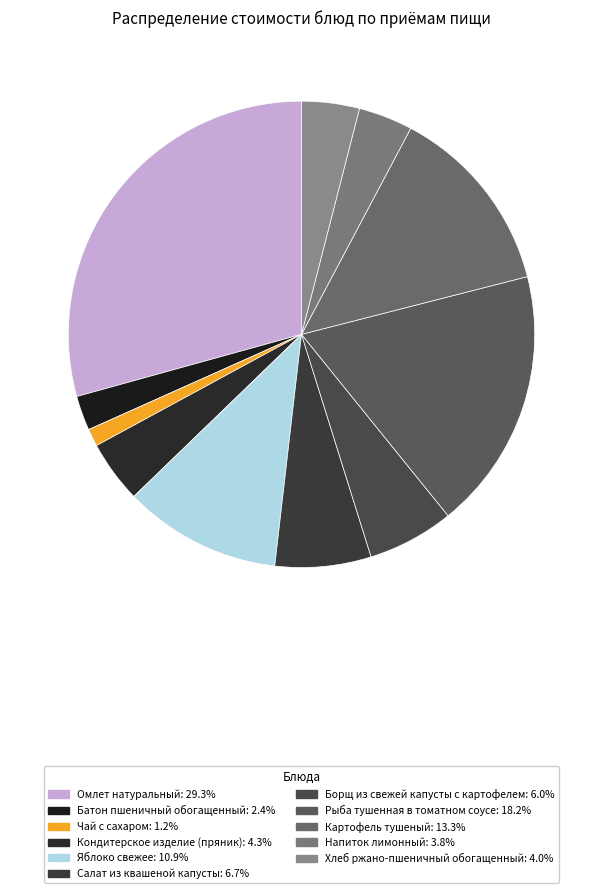

Count the number of slices in the pie.

11